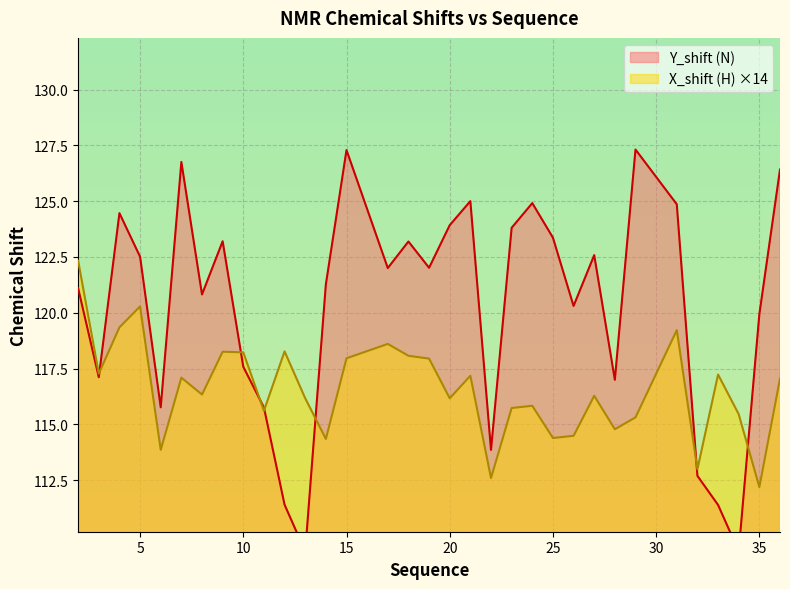

What is the difference between the second highest and second lowest values in the Y_shift series?

18.0